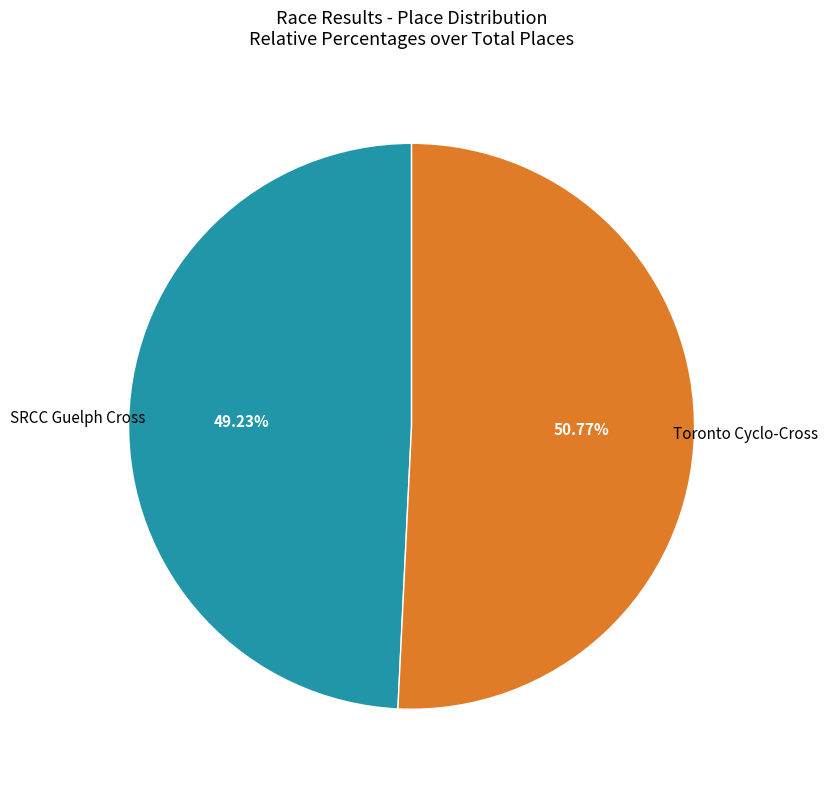

What is the smallest slice in the pie chart?

SRCC Guelph Cross